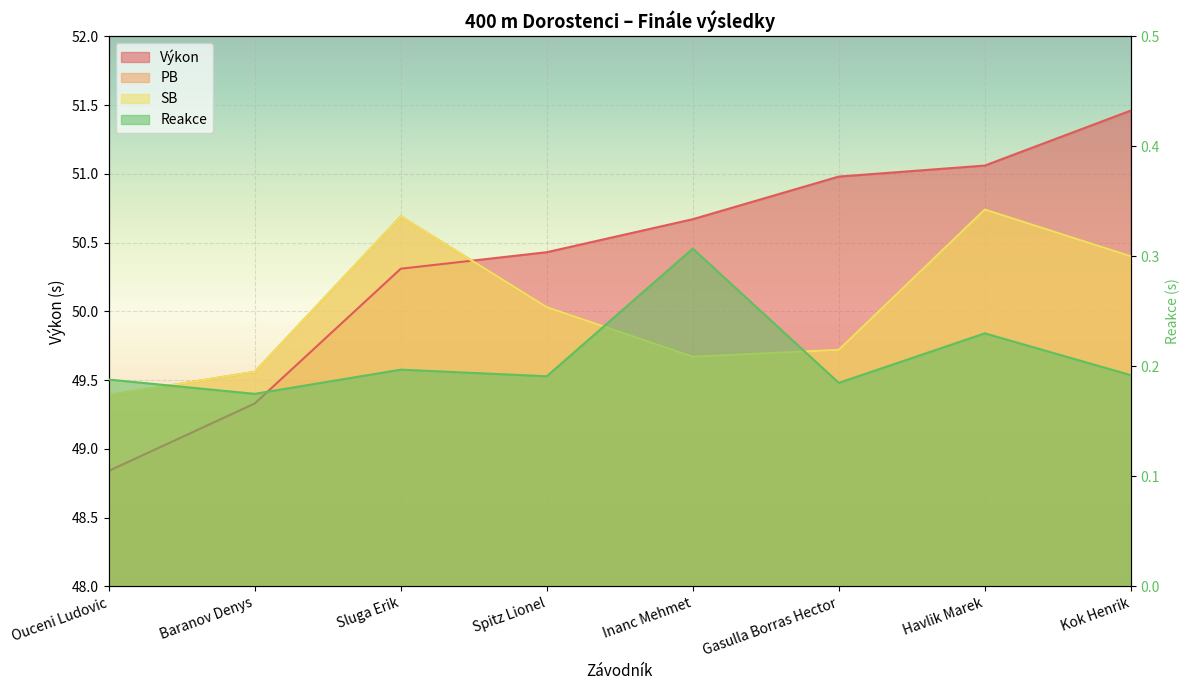

True or false: PB has a value of 49.7 at Inanc Mehmet.

True